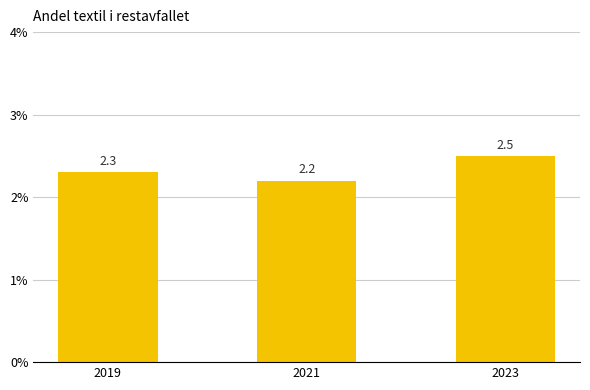

The chart shows a value of 2.5 at 2023. True or false?

True